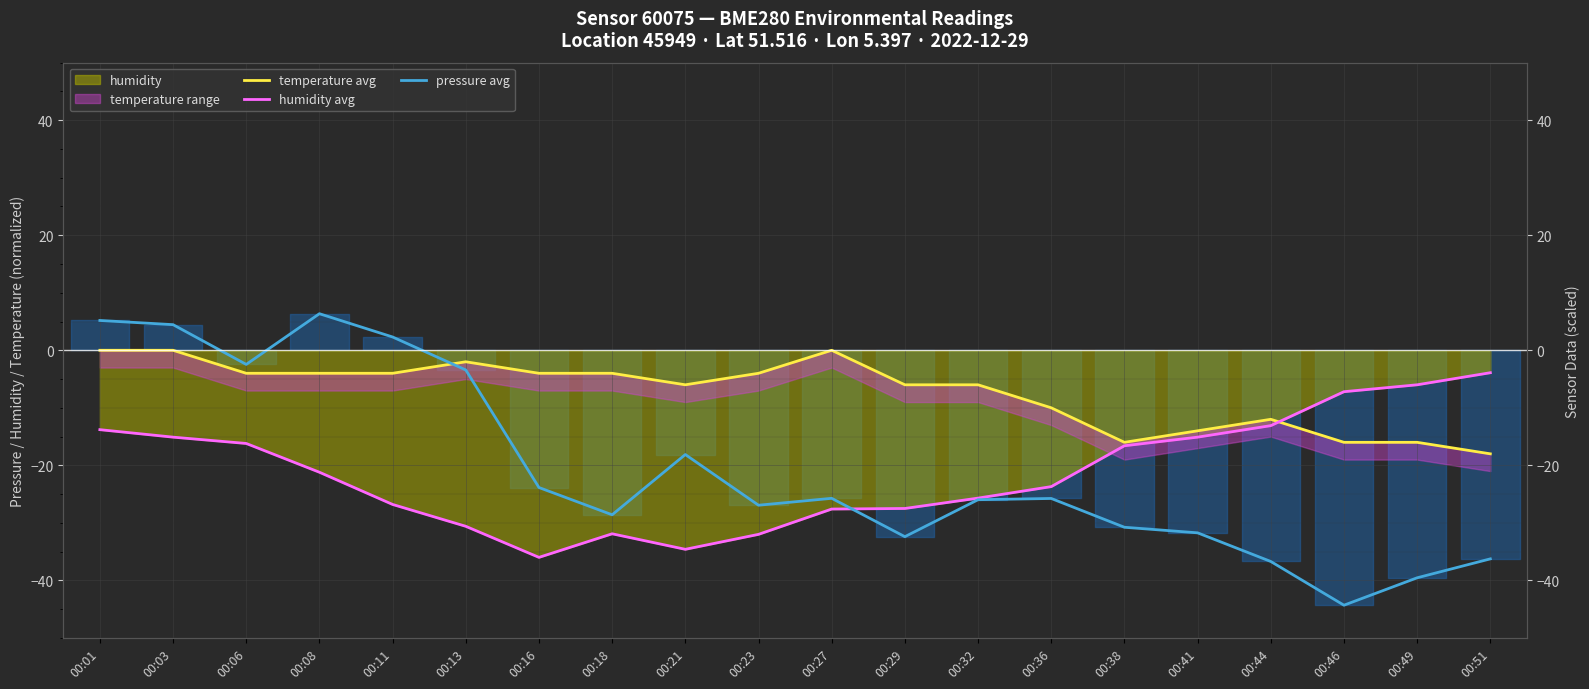

Which category has the highest value in the humidity avg series?

00:51